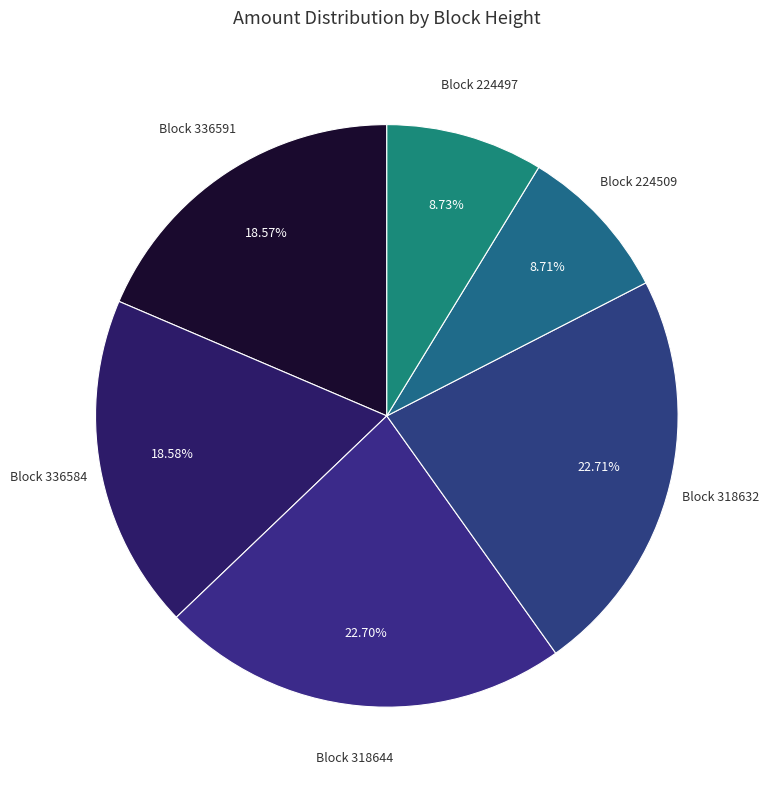

Rank the categories by value from lowest to highest.

224509, 224497, 336591, 336584, 318644, 318632